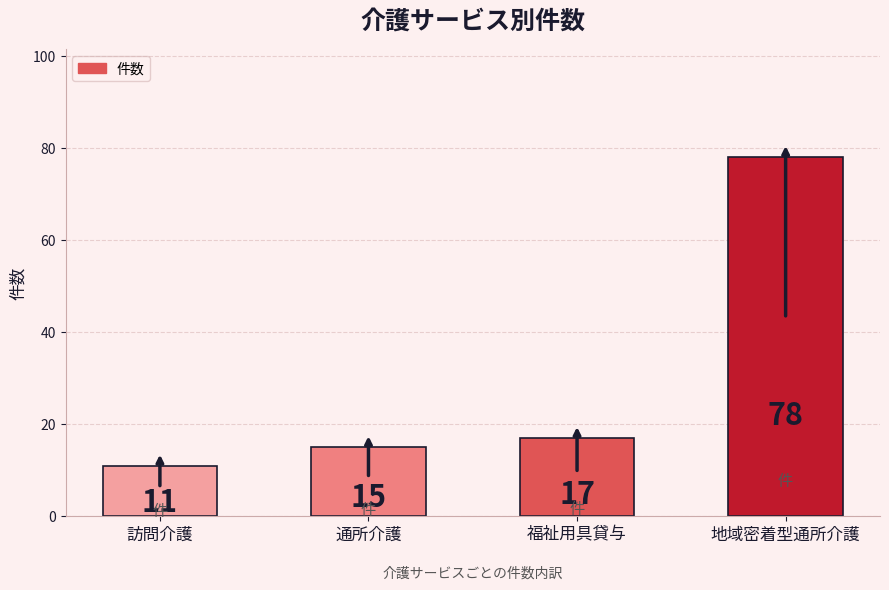

What is the difference between the maximum and minimum values?

67